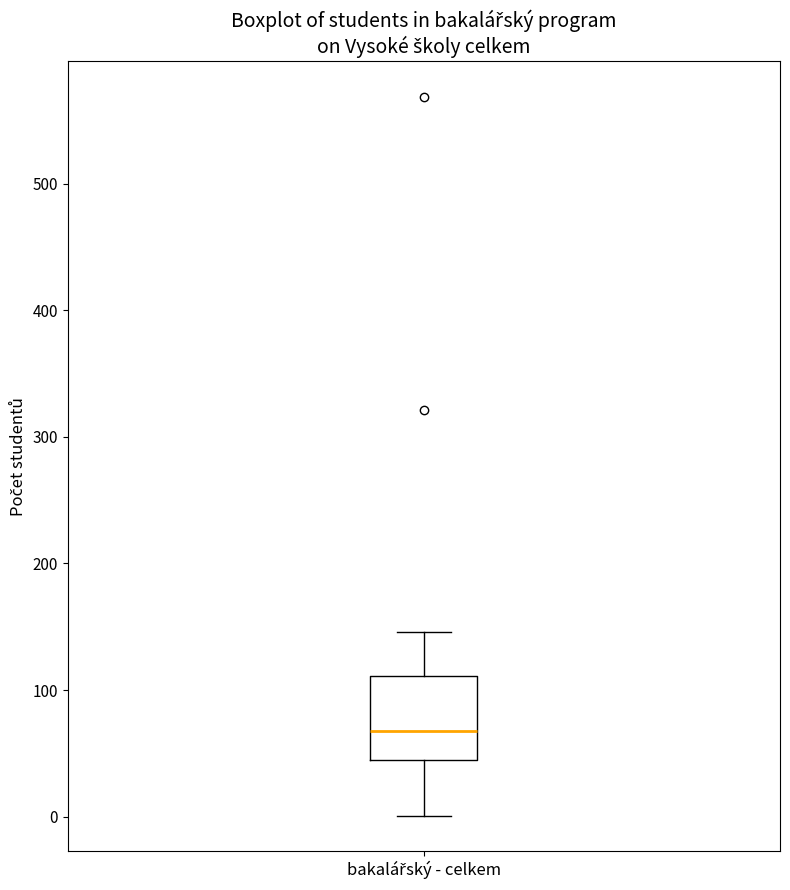

Read this box plot against the y-axis: the position of the median line, the range covered by the box, and the ends of both whiskers. The values are not printed on the chart, so give them approximately, as read against the axis.

median 70, box 40 to 110, whiskers 0 to 150